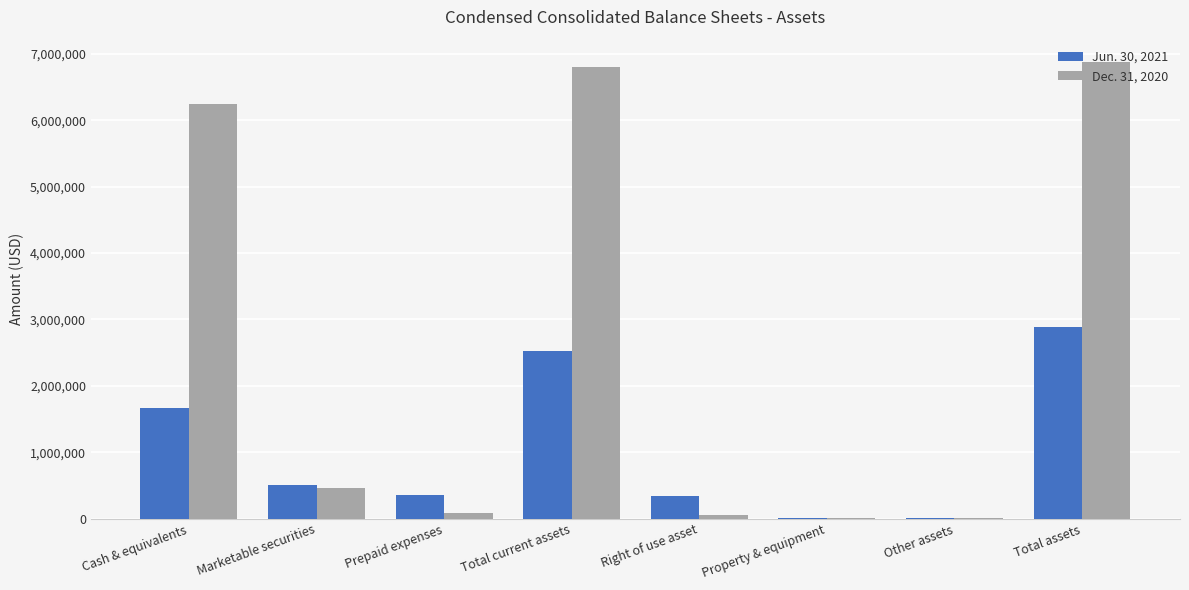

What is the maximum value shown in the chart?

6868691